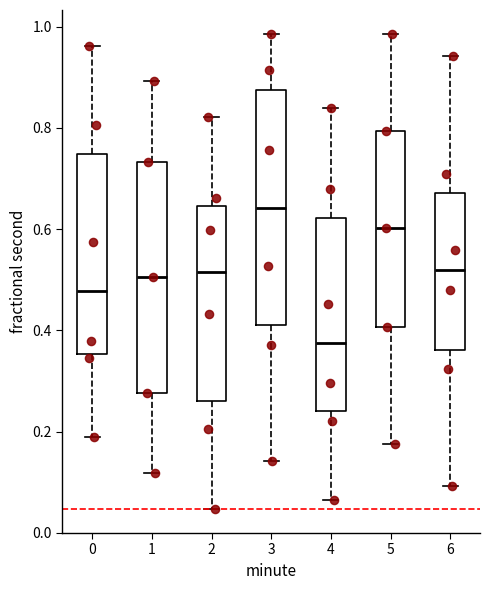

Reading left to right, transcribe this box plot: for each box, give where its median line is, the range the box spans, and where its two whiskers end, as read against the y-axis. The values are not printed on the chart, so give them approximately, as read against the axis.

0: median 0.48, box 0.36 to 0.74, whiskers 0.18 to 0.96
1: median 0.50, box 0.28 to 0.74, whiskers 0.12 to 0.90
2: median 0.52, box 0.26 to 0.64, whiskers 0.04 to 0.82
3: median 0.64, box 0.40 to 0.88, whiskers 0.14 to 0.98
4: median 0.38, box 0.24 to 0.62, whiskers 0.06 to 0.84
5: median 0.60, box 0.40 to 0.80, whiskers 0.18 to 0.98
6: median 0.52, box 0.36 to 0.68, whiskers 0.10 to 0.94